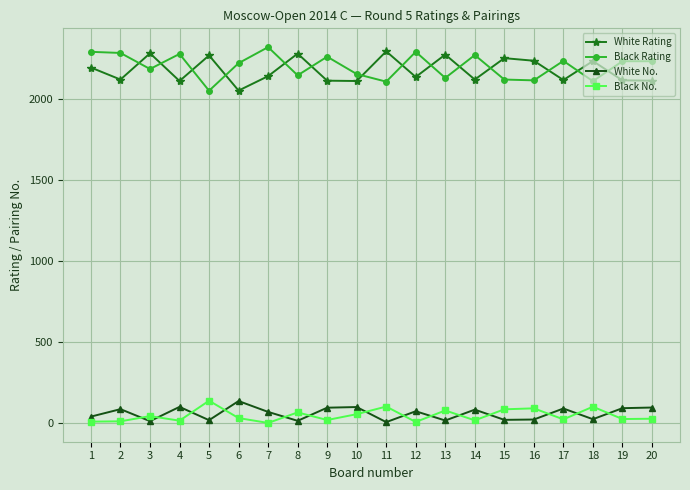

True or false: White Rating and Black No. intersect in this chart.

False